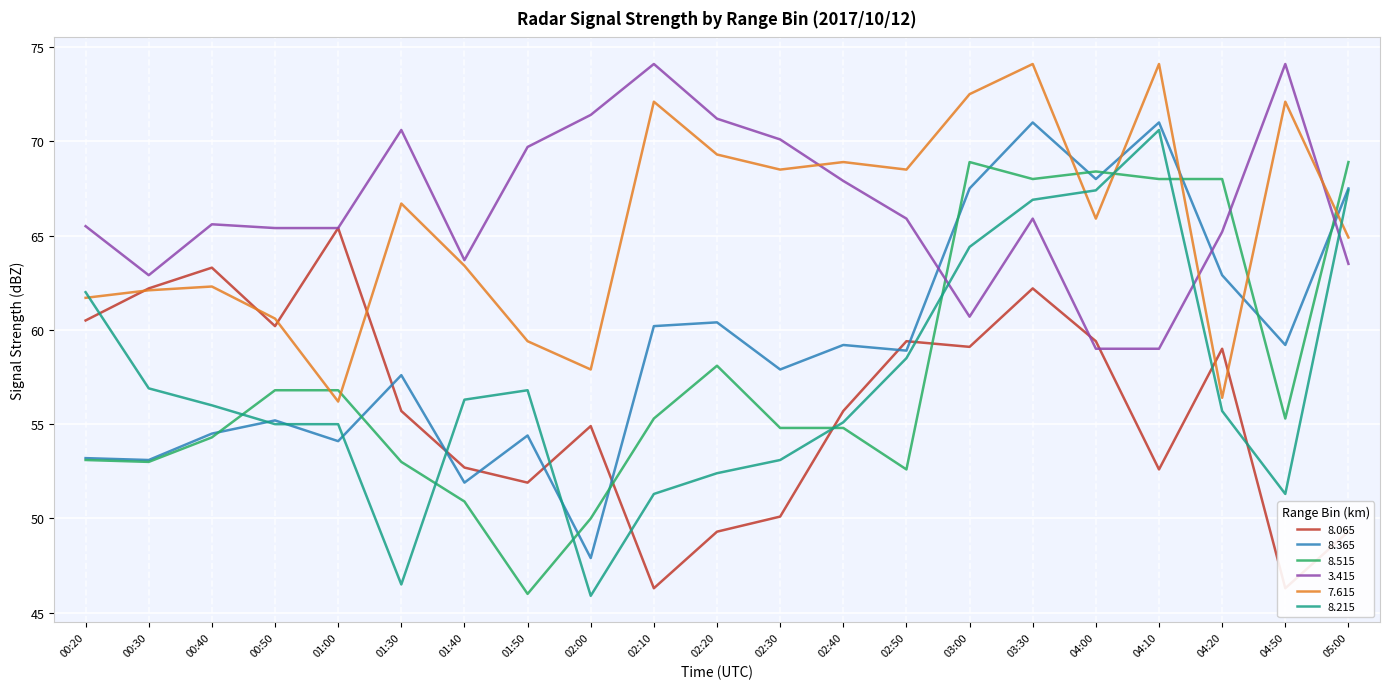

What is the value of the   3.415 point at the 21st from the left?

63.5